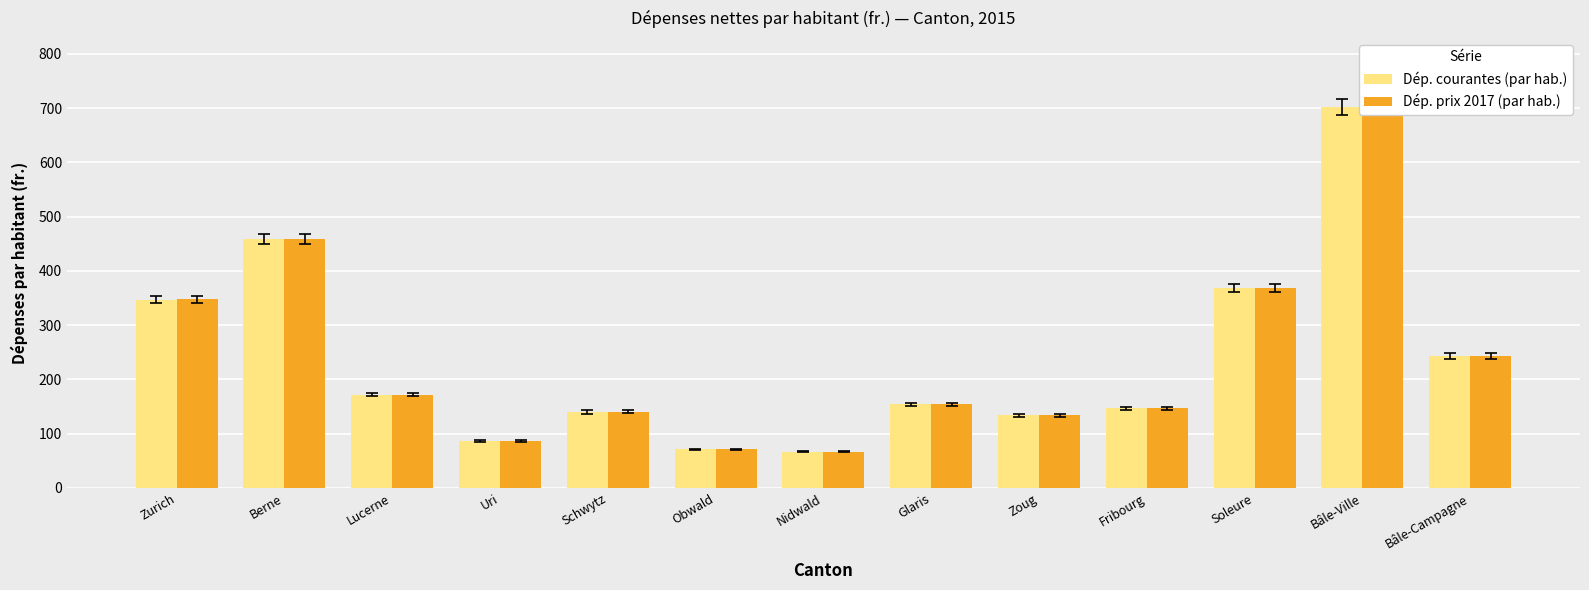

Rank the series by their maximum value, from lowest to highest.

Dép. courantes (par hab.), Dép. prix 2017 (par hab.)